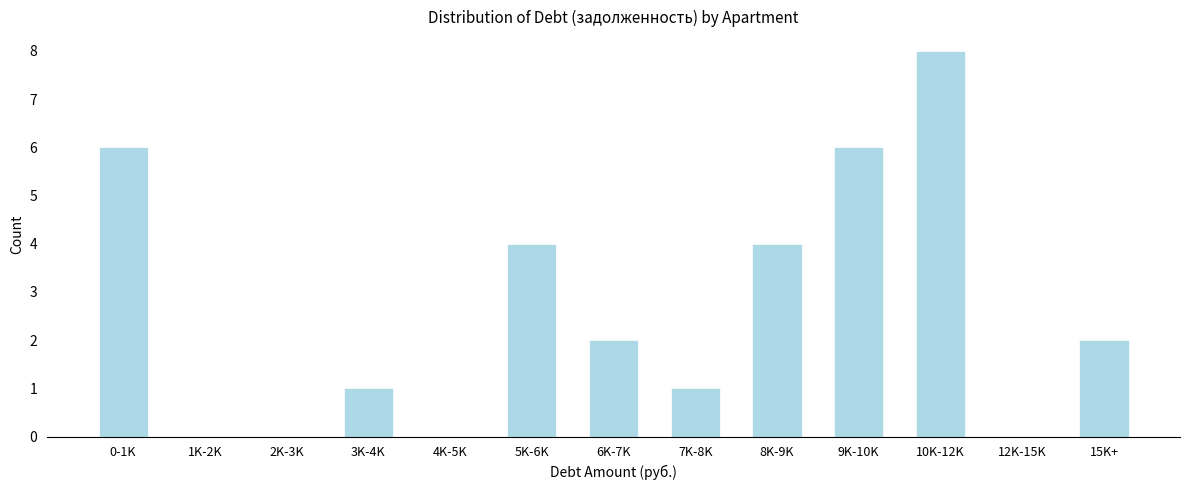

Reading right to left, transcribe all the data shown in this chart.

15K+=2	12K-15K=0	10K-12K=8	9K-10K=6	8K-9K=4	7K-8K=1	6K-7K=2	5K-6K=4	4K-5K=0	3K-4K=1	2K-3K=0	1K-2K=0	0-1K=6